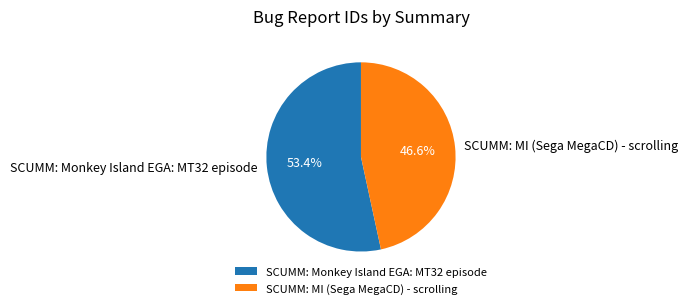

To the nearest percent, what is the difference between the largest and smallest slice percentages?

7%